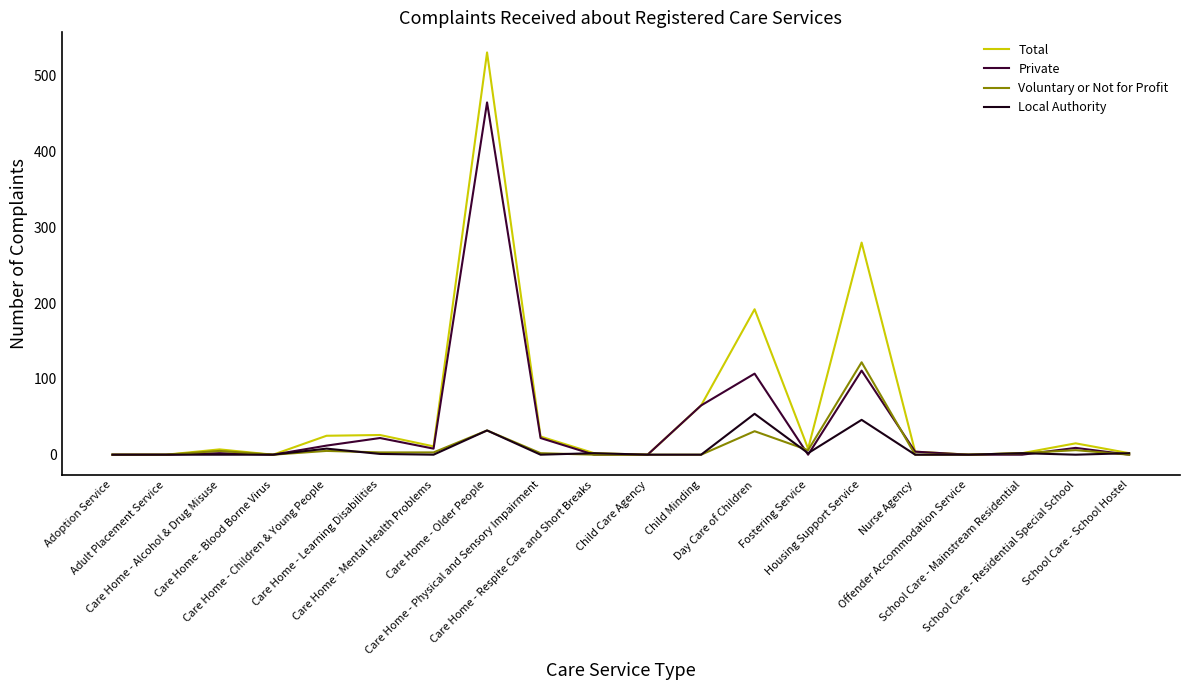

Which series has the widest spread of values?

Total